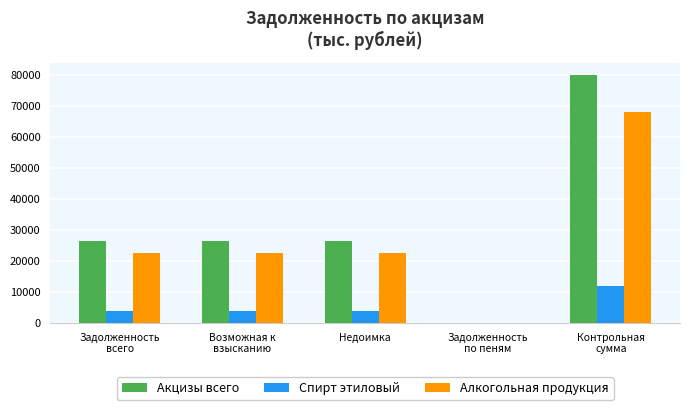

What is the average value of the Акцизы всего series?

31974